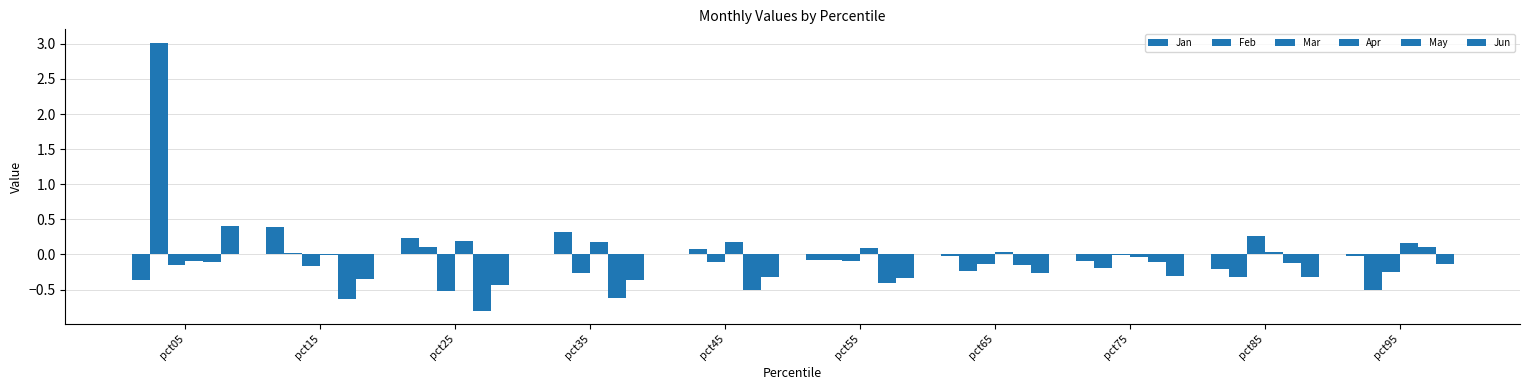

Which series has the widest spread of values?

Feb